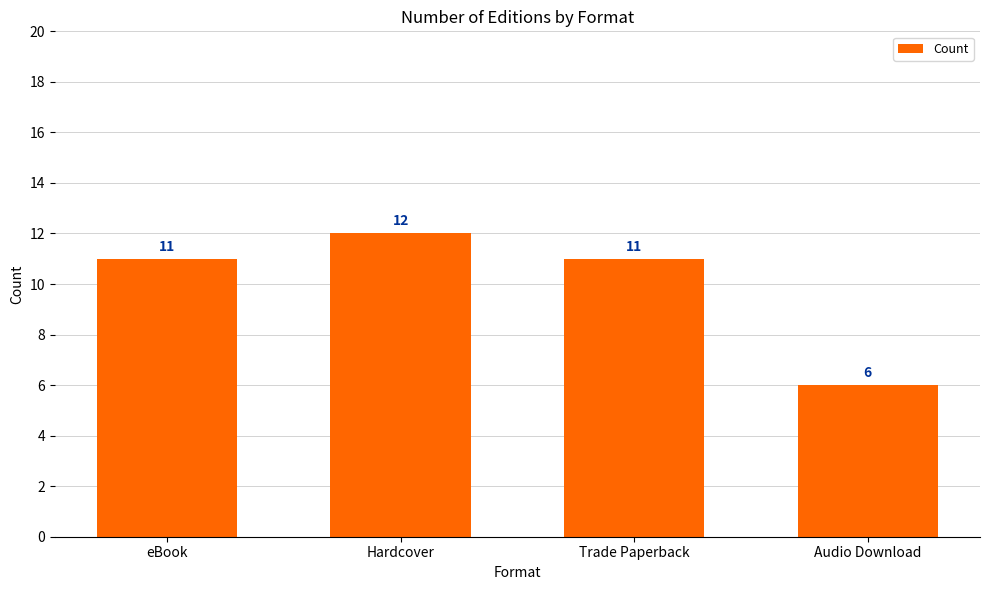

Which category has the lowest value across all series?

Audio Download